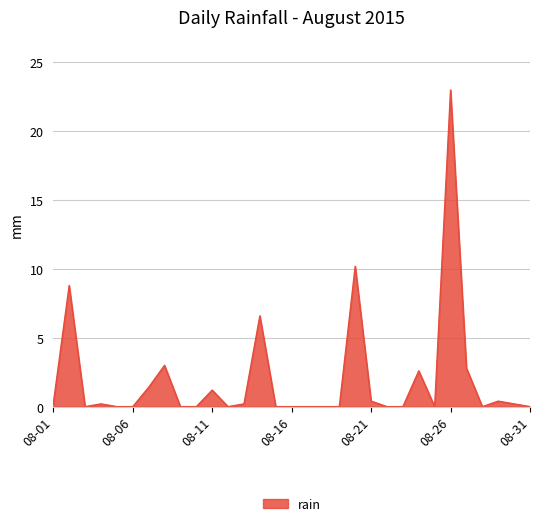

Reading right to left, transcribe all the data shown in this chart.

0.0	0.2	0.4	0.0	2.8	23.0	0.0	2.6	0.0	0.0	0.4	10.2	0.0	0.0	0.0	0.0	0.0	6.6	0.2	0.0	1.2	0.0	0.0	3.0	1.4	0.0	0.0	0.2	0.0	8.8	0.2